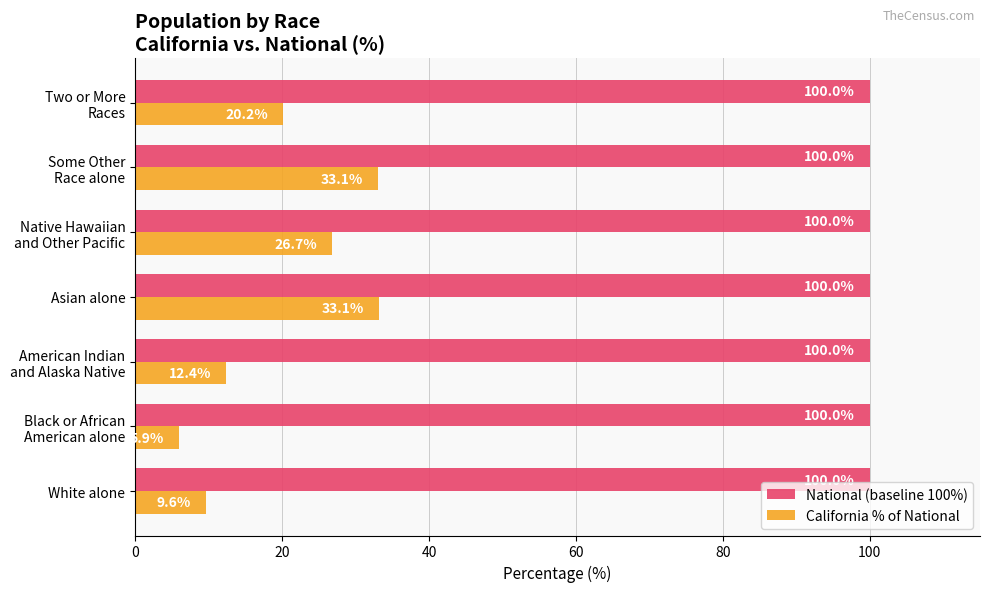

List the series in order of their peak value, highest first.

National (baseline 100%), California % of National